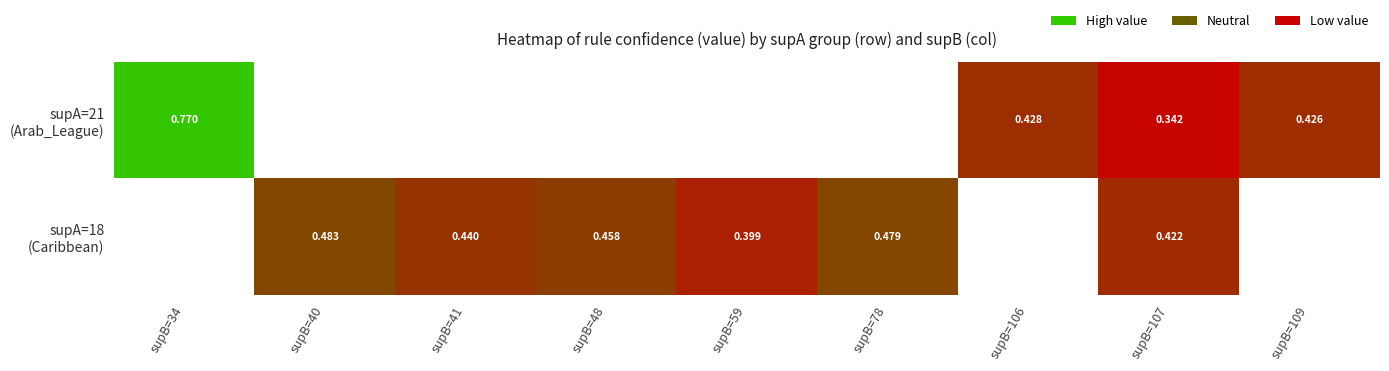

What value does the supA=18 (Caribbean) series have at supB=41?

0.4